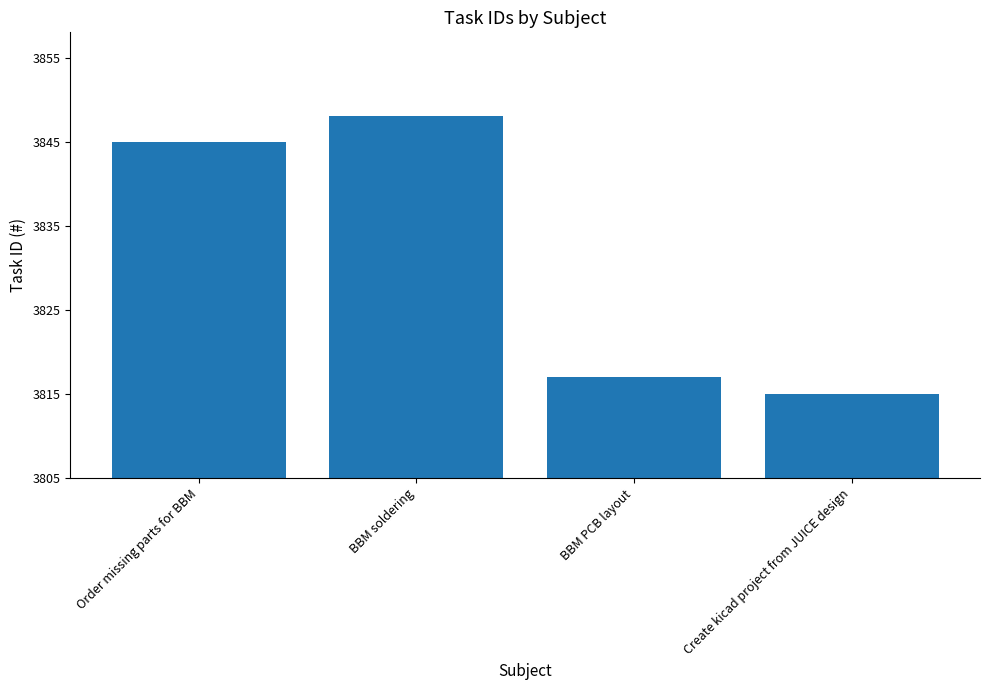

What is the change in value from BBM PCB layout to Create kicad project from JUICE design?

-2